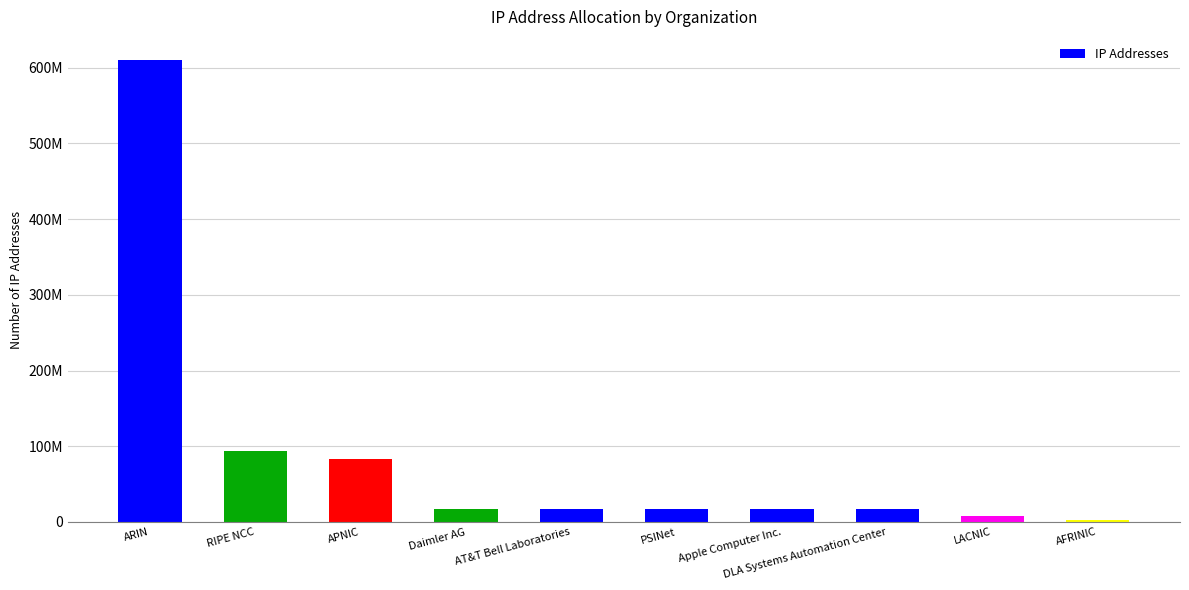

Rank the categories by value from lowest to highest.

AFRINIC, LACNIC, Apple Computer Inc., DLA Systems Automation Center, PSINet, AT&T Bell Laboratories, Daimler AG, APNIC, RIPE NCC, ARIN